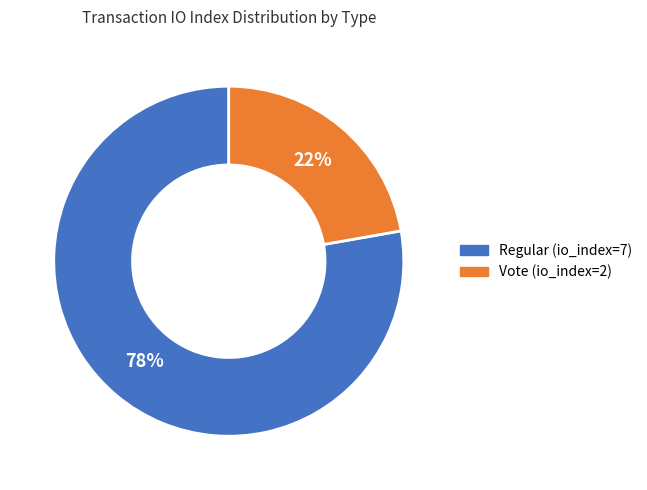

To the nearest percent, what portion does Regular (io_index=7) represent?

78%